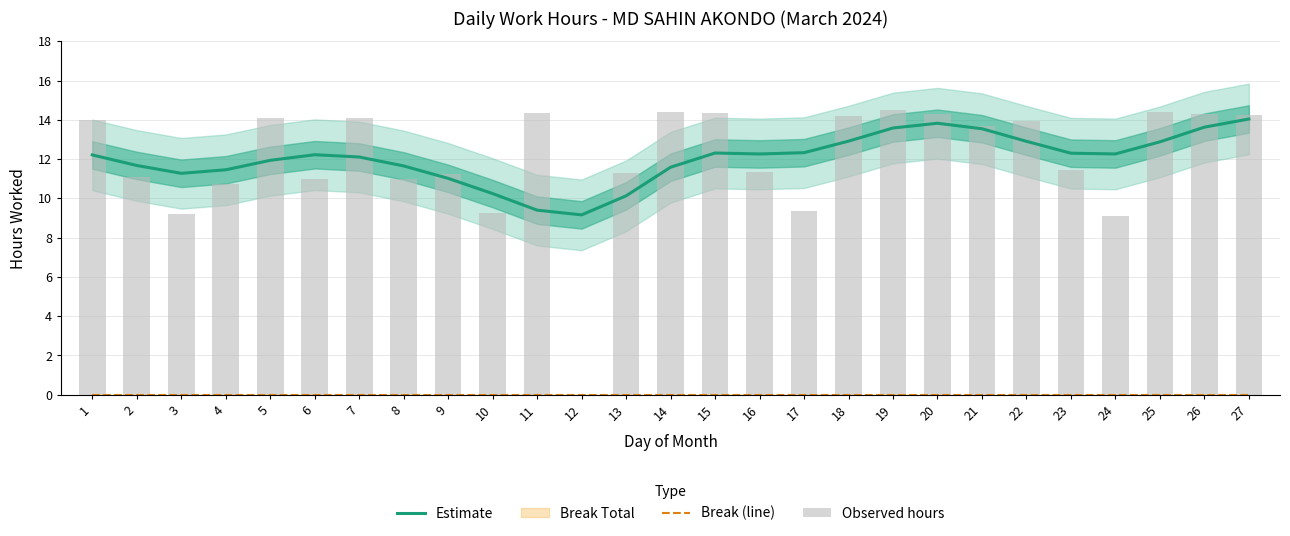

Which label corresponds to the largest value in the chart?

19